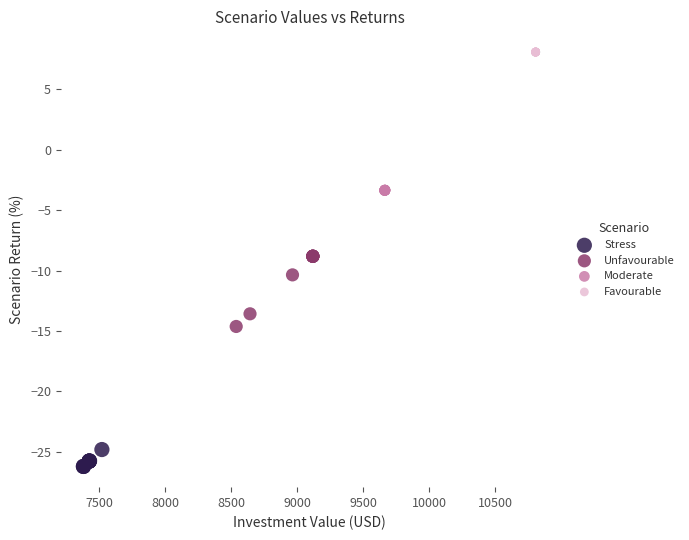

Which series contains the highest Y value?

Favourable